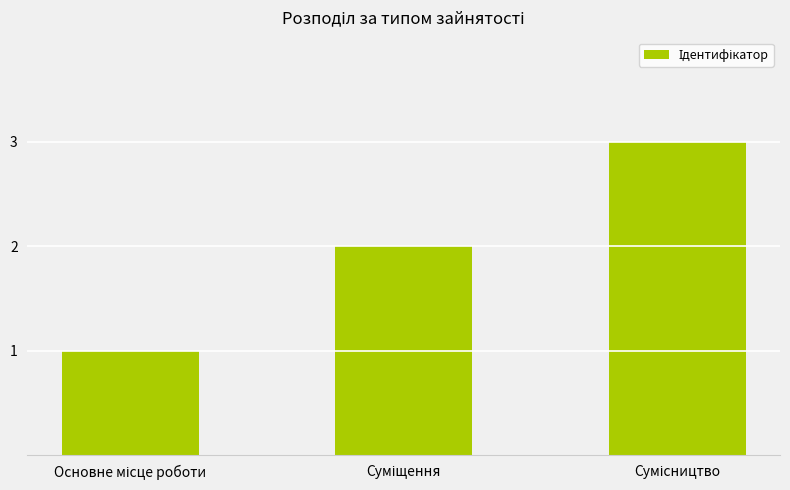

What is the maximum value shown in the chart?

3